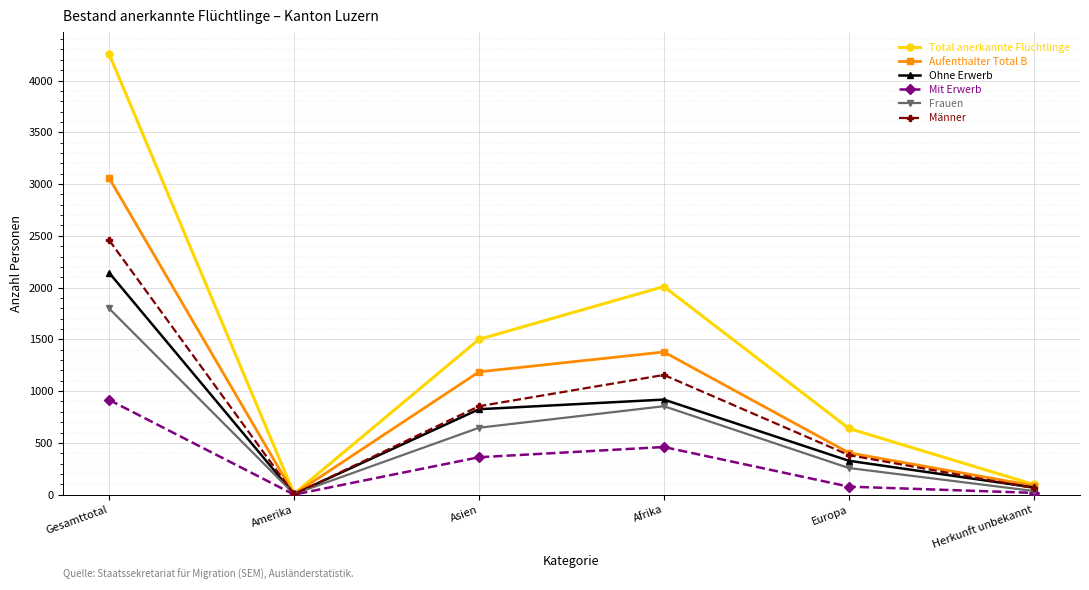

Where is Total anerkannte Flüchtlinge nearest to the value 2132?

Afrika